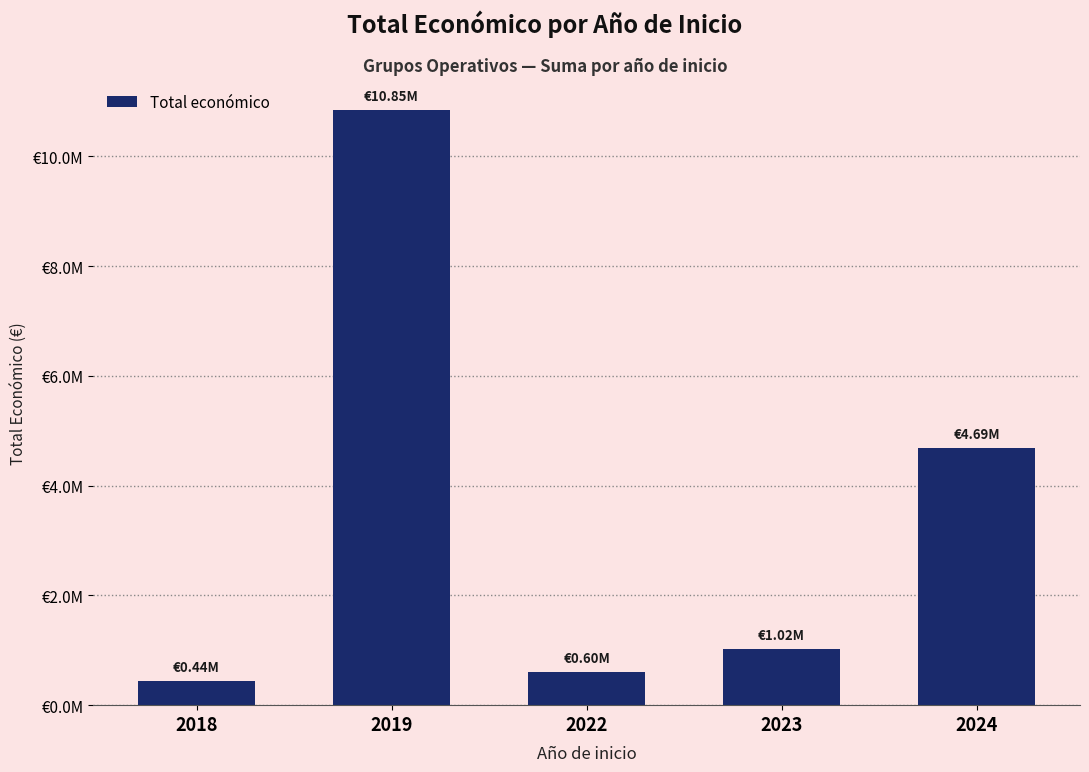

Which category has the lowest value across all series?

2018